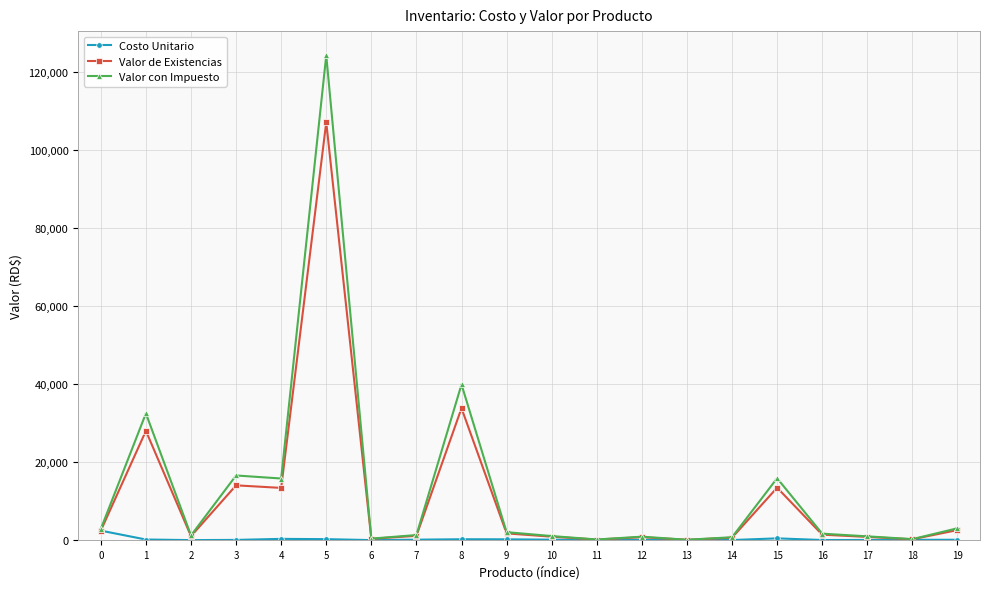

Rank the series by their maximum value, from highest to lowest.

Valor con Impuesto, Valor de Existencias, Costo Unitario